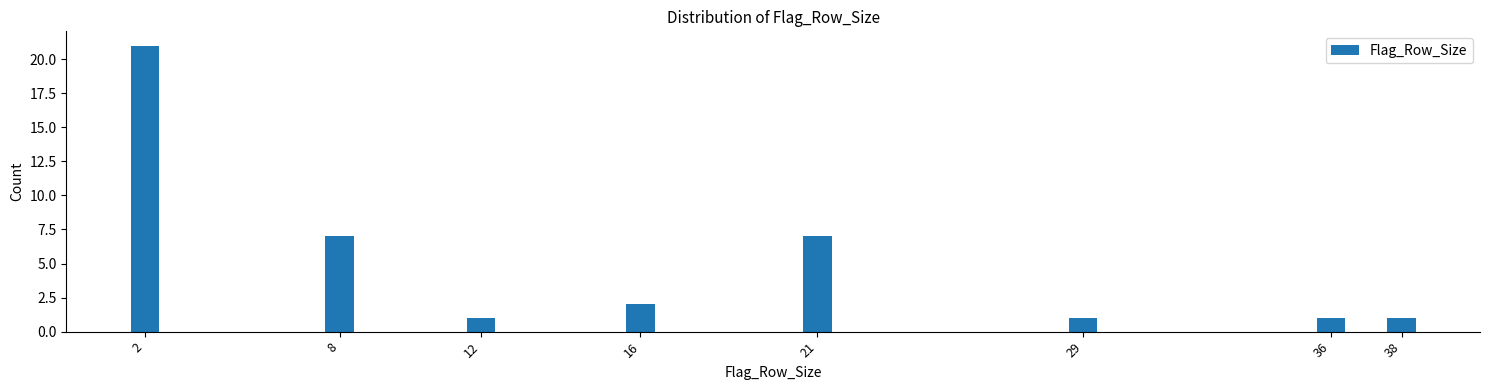

Reading left to right, what are all the values shown in this chart?

21	7	1	2	7	1	1	1